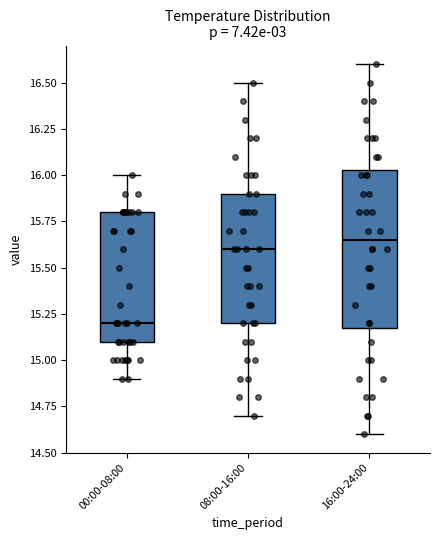

Reading left to right, transcribe this box plot: for each box, give where its median line is, the range the box spans, and where its two whiskers end, as read against the y-axis. The values are not printed on the chart, so give them approximately, as read against the axis.

00:00-08:00: median 15.20, box 15.10 to 15.80, whiskers 14.90 to 16.00
08:00-16:00: median 15.60, box 15.20 to 15.90, whiskers 14.70 to 16.50
16:00-24:00: median 15.65, box 15.20 to 16.05, whiskers 14.60 to 16.60